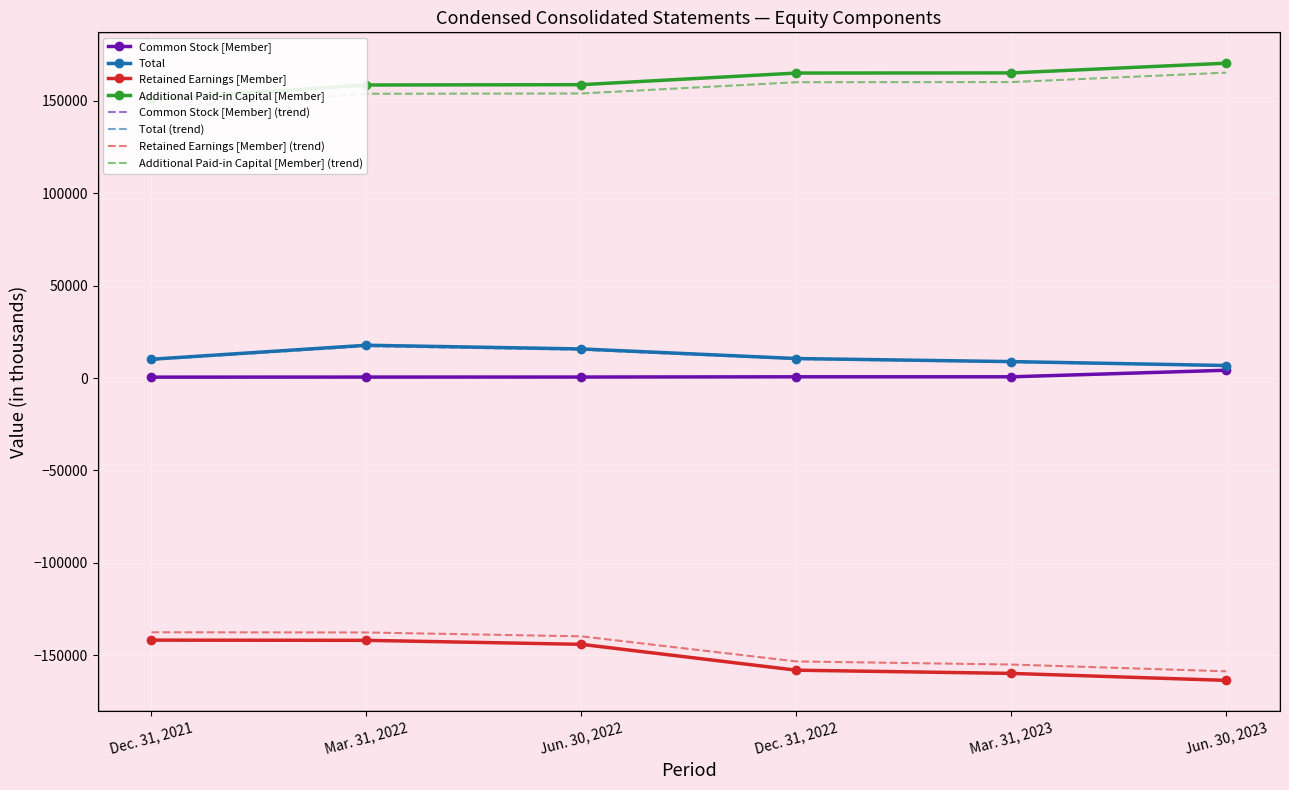

The value of Retained Earnings [Member] at Jun. 30, 2023 is -85300. True or false?

False